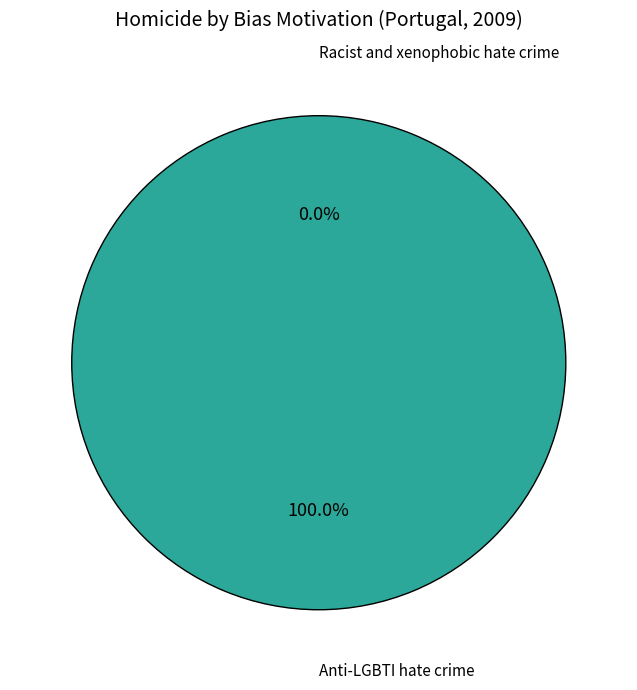

True or false: Anti-LGBTI hate crime accounts for 100% of the total.

True